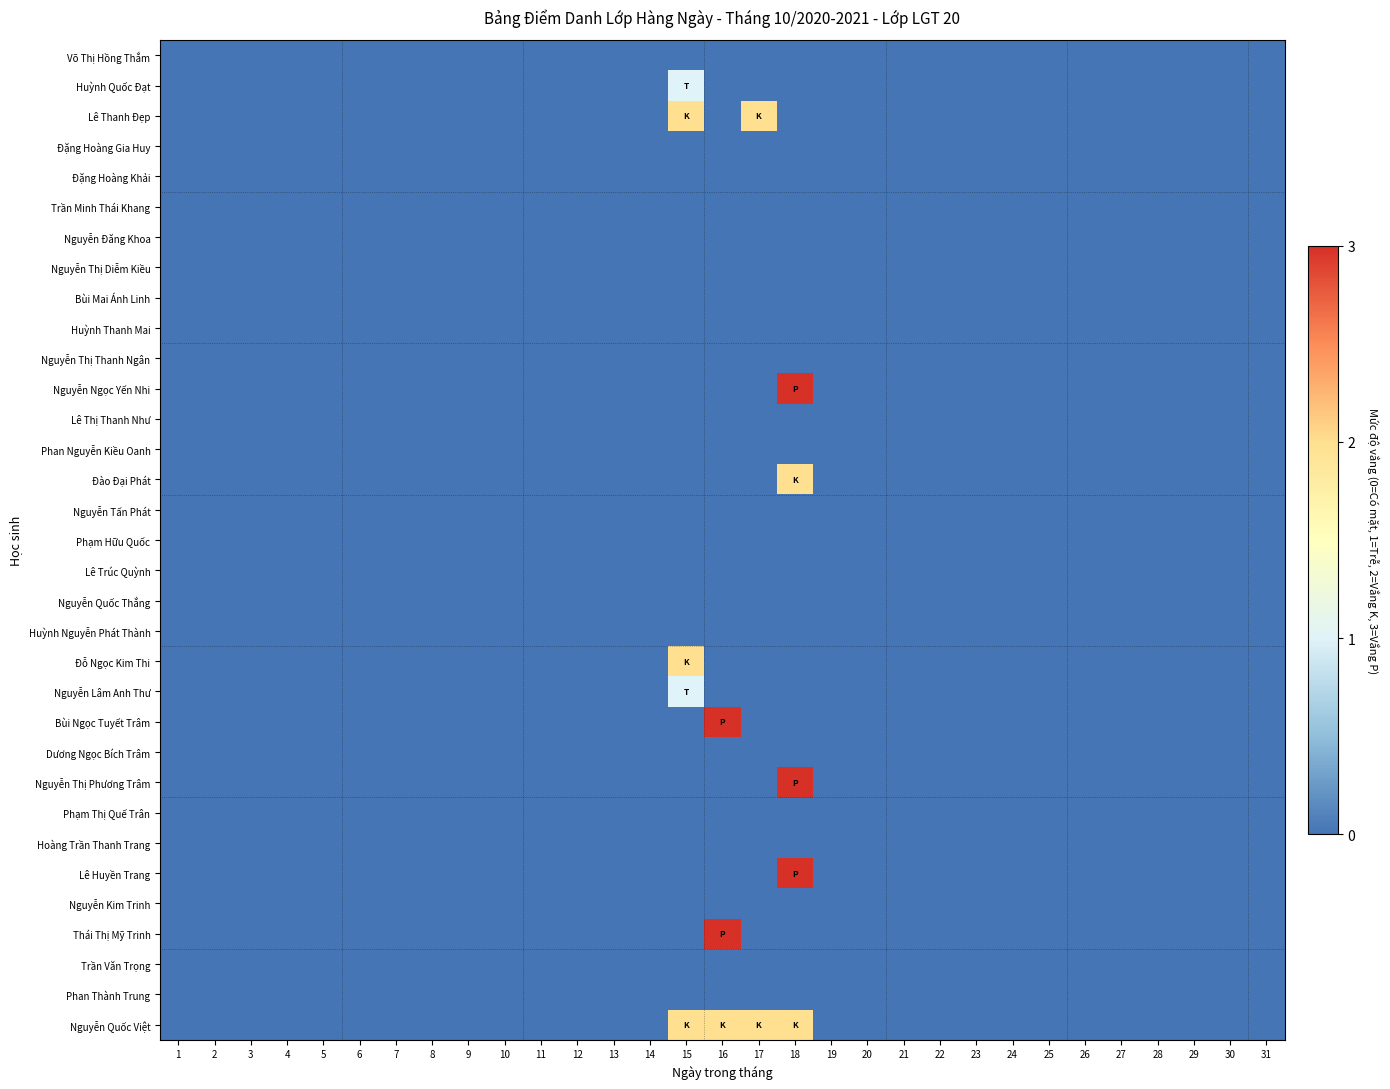

Reading left to right, list all the values displayed in this chart.

Võ Thị Hồng Thắm: 1=0	2=0	3=0	4=0	5=0	6=0	7=0	8=0	9=0	10=0	11=0	12=0	13=0	14=0	15=0	16=0	17=0	18=0	19=0	20=0	21=0	22=0	23=0	24=0	25=0	26=0	27=0	28=0	29=0	30=0	31=0
Huỳnh Quốc Đạt: 1=0	2=0	3=0	4=0	5=0	6=0	7=0	8=0	9=0	10=0	11=0	12=0	13=0	14=0	15=1	16=0	17=0	18=0	19=0	20=0	21=0	22=0	23=0	24=0	25=0	26=0	27=0	28=0	29=0	30=0	31=0
Lê Thanh Đẹp: 1=0	2=0	3=0	4=0	5=0	6=0	7=0	8=0	9=0	10=0	11=0	12=0	13=0	14=0	15=2	16=0	17=2	18=0	19=0	20=0	21=0	22=0	23=0	24=0	25=0	26=0	27=0	28=0	29=0	30=0	31=0
Đặng Hoàng Gia Huy: 1=0	2=0	3=0	4=0	5=0	6=0	7=0	8=0	9=0	10=0	11=0	12=0	13=0	14=0	15=0	16=0	17=0	18=0	19=0	20=0	21=0	22=0	23=0	24=0	25=0	26=0	27=0	28=0	29=0	30=0	31=0
Đặng Hoàng Khải: 1=0	2=0	3=0	4=0	5=0	6=0	7=0	8=0	9=0	10=0	11=0	12=0	13=0	14=0	15=0	16=0	17=0	18=0	19=0	20=0	21=0	22=0	23=0	24=0	25=0	26=0	27=0	28=0	29=0	30=0	31=0
Trần Minh Thái Khang: 1=0	2=0	3=0	4=0	5=0	6=0	7=0	8=0	9=0	10=0	11=0	12=0	13=0	14=0	15=0	16=0	17=0	18=0	19=0	20=0	21=0	22=0	23=0	24=0	25=0	26=0	27=0	28=0	29=0	30=0	31=0
Nguyễn Đăng Khoa: 1=0	2=0	3=0	4=0	5=0	6=0	7=0	8=0	9=0	10=0	11=0	12=0	13=0	14=0	15=0	16=0	17=0	18=0	19=0	20=0	21=0	22=0	23=0	24=0	25=0	26=0	27=0	28=0	29=0	30=0	31=0
Nguyễn Thị Diễm Kiều: 1=0	2=0	3=0	4=0	5=0	6=0	7=0	8=0	9=0	10=0	11=0	12=0	13=0	14=0	15=0	16=0	17=0	18=0	19=0	20=0	21=0	22=0	23=0	24=0	25=0	26=0	27=0	28=0	29=0	30=0	31=0
Bùi Mai Ánh Linh: 1=0	2=0	3=0	4=0	5=0	6=0	7=0	8=0	9=0	10=0	11=0	12=0	13=0	14=0	15=0	16=0	17=0	18=0	19=0	20=0	21=0	22=0	23=0	24=0	25=0	26=0	27=0	28=0	29=0	30=0	31=0
Huỳnh Thanh Mai: 1=0	2=0	3=0	4=0	5=0	6=0	7=0	8=0	9=0	10=0	11=0	12=0	13=0	14=0	15=0	16=0	17=0	18=0	19=0	20=0	21=0	22=0	23=0	24=0	25=0	26=0	27=0	28=0	29=0	30=0	31=0
Nguyễn Thị Thanh Ngân: 1=0	2=0	3=0	4=0	5=0	6=0	7=0	8=0	9=0	10=0	11=0	12=0	13=0	14=0	15=0	16=0	17=0	18=0	19=0	20=0	21=0	22=0	23=0	24=0	25=0	26=0	27=0	28=0	29=0	30=0	31=0
Nguyễn Ngọc Yến Nhi: 1=0	2=0	3=0	4=0	5=0	6=0	7=0	8=0	9=0	10=0	11=0	12=0	13=0	14=0	15=0	16=0	17=0	18=3	19=0	20=0	21=0	22=0	23=0	24=0	25=0	26=0	27=0	28=0	29=0	30=0	31=0
Lê Thị Thanh Như: 1=0	2=0	3=0	4=0	5=0	6=0	7=0	8=0	9=0	10=0	11=0	12=0	13=0	14=0	15=0	16=0	17=0	18=0	19=0	20=0	21=0	22=0	23=0	24=0	25=0	26=0	27=0	28=0	29=0	30=0	31=0
Phan Nguyễn Kiều Oanh: 1=0	2=0	3=0	4=0	5=0	6=0	7=0	8=0	9=0	10=0	11=0	12=0	13=0	14=0	15=0	16=0	17=0	18=0	19=0	20=0	21=0	22=0	23=0	24=0	25=0	26=0	27=0	28=0	29=0	30=0	31=0
Đào Đại Phát: 1=0	2=0	3=0	4=0	5=0	6=0	7=0	8=0	9=0	10=0	11=0	12=0	13=0	14=0	15=0	16=0	17=0	18=2	19=0	20=0	21=0	22=0	23=0	24=0	25=0	26=0	27=0	28=0	29=0	30=0	31=0
Nguyễn Tấn Phát: 1=0	2=0	3=0	4=0	5=0	6=0	7=0	8=0	9=0	10=0	11=0	12=0	13=0	14=0	15=0	16=0	17=0	18=0	19=0	20=0	21=0	22=0	23=0	24=0	25=0	26=0	27=0	28=0	29=0	30=0	31=0
Phạm Hữu Quốc: 1=0	2=0	3=0	4=0	5=0	6=0	7=0	8=0	9=0	10=0	11=0	12=0	13=0	14=0	15=0	16=0	17=0	18=0	19=0	20=0	21=0	22=0	23=0	24=0	25=0	26=0	27=0	28=0	29=0	30=0	31=0
Lê Trúc Quỳnh: 1=0	2=0	3=0	4=0	5=0	6=0	7=0	8=0	9=0	10=0	11=0	12=0	13=0	14=0	15=0	16=0	17=0	18=0	19=0	20=0	21=0	22=0	23=0	24=0	25=0	26=0	27=0	28=0	29=0	30=0	31=0
Nguyễn Quốc Thắng: 1=0	2=0	3=0	4=0	5=0	6=0	7=0	8=0	9=0	10=0	11=0	12=0	13=0	14=0	15=0	16=0	17=0	18=0	19=0	20=0	21=0	22=0	23=0	24=0	25=0	26=0	27=0	28=0	29=0	30=0	31=0
Huỳnh Nguyễn Phát Thành: 1=0	2=0	3=0	4=0	5=0	6=0	7=0	8=0	9=0	10=0	11=0	12=0	13=0	14=0	15=0	16=0	17=0	18=0	19=0	20=0	21=0	22=0	23=0	24=0	25=0	26=0	27=0	28=0	29=0	30=0	31=0
Đỗ Ngọc Kim Thi: 1=0	2=0	3=0	4=0	5=0	6=0	7=0	8=0	9=0	10=0	11=0	12=0	13=0	14=0	15=2	16=0	17=0	18=0	19=0	20=0	21=0	22=0	23=0	24=0	25=0	26=0	27=0	28=0	29=0	30=0	31=0
Nguyễn Lâm Anh Thư: 1=0	2=0	3=0	4=0	5=0	6=0	7=0	8=0	9=0	10=0	11=0	12=0	13=0	14=0	15=1	16=0	17=0	18=0	19=0	20=0	21=0	22=0	23=0	24=0	25=0	26=0	27=0	28=0	29=0	30=0	31=0
Bùi Ngọc Tuyết Trâm: 1=0	2=0	3=0	4=0	5=0	6=0	7=0	8=0	9=0	10=0	11=0	12=0	13=0	14=0	15=0	16=3	17=0	18=0	19=0	20=0	21=0	22=0	23=0	24=0	25=0	26=0	27=0	28=0	29=0	30=0	31=0
Dương Ngọc Bích Trâm: 1=0	2=0	3=0	4=0	5=0	6=0	7=0	8=0	9=0	10=0	11=0	12=0	13=0	14=0	15=0	16=0	17=0	18=0	19=0	20=0	21=0	22=0	23=0	24=0	25=0	26=0	27=0	28=0	29=0	30=0	31=0
Nguyễn Thị Phương Trâm: 1=0	2=0	3=0	4=0	5=0	6=0	7=0	8=0	9=0	10=0	11=0	12=0	13=0	14=0	15=0	16=0	17=0	18=3	19=0	20=0	21=0	22=0	23=0	24=0	25=0	26=0	27=0	28=0	29=0	30=0	31=0
Phạm Thị Quế Trân: 1=0	2=0	3=0	4=0	5=0	6=0	7=0	8=0	9=0	10=0	11=0	12=0	13=0	14=0	15=0	16=0	17=0	18=0	19=0	20=0	21=0	22=0	23=0	24=0	25=0	26=0	27=0	28=0	29=0	30=0	31=0
Hoàng Trần Thanh Trang: 1=0	2=0	3=0	4=0	5=0	6=0	7=0	8=0	9=0	10=0	11=0	12=0	13=0	14=0	15=0	16=0	17=0	18=0	19=0	20=0	21=0	22=0	23=0	24=0	25=0	26=0	27=0	28=0	29=0	30=0	31=0
Lê Huyền Trang: 1=0	2=0	3=0	4=0	5=0	6=0	7=0	8=0	9=0	10=0	11=0	12=0	13=0	14=0	15=0	16=0	17=0	18=3	19=0	20=0	21=0	22=0	23=0	24=0	25=0	26=0	27=0	28=0	29=0	30=0	31=0
Nguyễn Kim Trinh: 1=0	2=0	3=0	4=0	5=0	6=0	7=0	8=0	9=0	10=0	11=0	12=0	13=0	14=0	15=0	16=0	17=0	18=0	19=0	20=0	21=0	22=0	23=0	24=0	25=0	26=0	27=0	28=0	29=0	30=0	31=0
Thái Thị Mỹ Trinh: 1=0	2=0	3=0	4=0	5=0	6=0	7=0	8=0	9=0	10=0	11=0	12=0	13=0	14=0	15=0	16=3	17=0	18=0	19=0	20=0	21=0	22=0	23=0	24=0	25=0	26=0	27=0	28=0	29=0	30=0	31=0
Trần Văn Trọng: 1=0	2=0	3=0	4=0	5=0	6=0	7=0	8=0	9=0	10=0	11=0	12=0	13=0	14=0	15=0	16=0	17=0	18=0	19=0	20=0	21=0	22=0	23=0	24=0	25=0	26=0	27=0	28=0	29=0	30=0	31=0
Phan Thành Trung: 1=0	2=0	3=0	4=0	5=0	6=0	7=0	8=0	9=0	10=0	11=0	12=0	13=0	14=0	15=0	16=0	17=0	18=0	19=0	20=0	21=0	22=0	23=0	24=0	25=0	26=0	27=0	28=0	29=0	30=0	31=0
Nguyễn Quốc Việt: 1=0	2=0	3=0	4=0	5=0	6=0	7=0	8=0	9=0	10=0	11=0	12=0	13=0	14=0	15=2	16=2	17=2	18=2	19=0	20=0	21=0	22=0	23=0	24=0	25=0	26=0	27=0	28=0	29=0	30=0	31=0